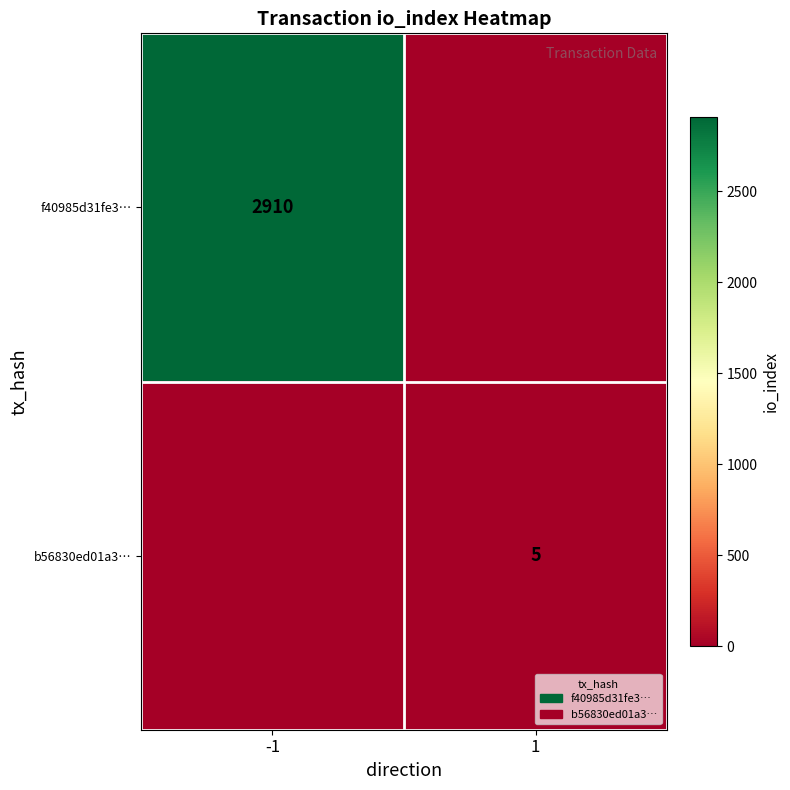

Is it true that b56830ed01a3… equals 8 at 1?

False